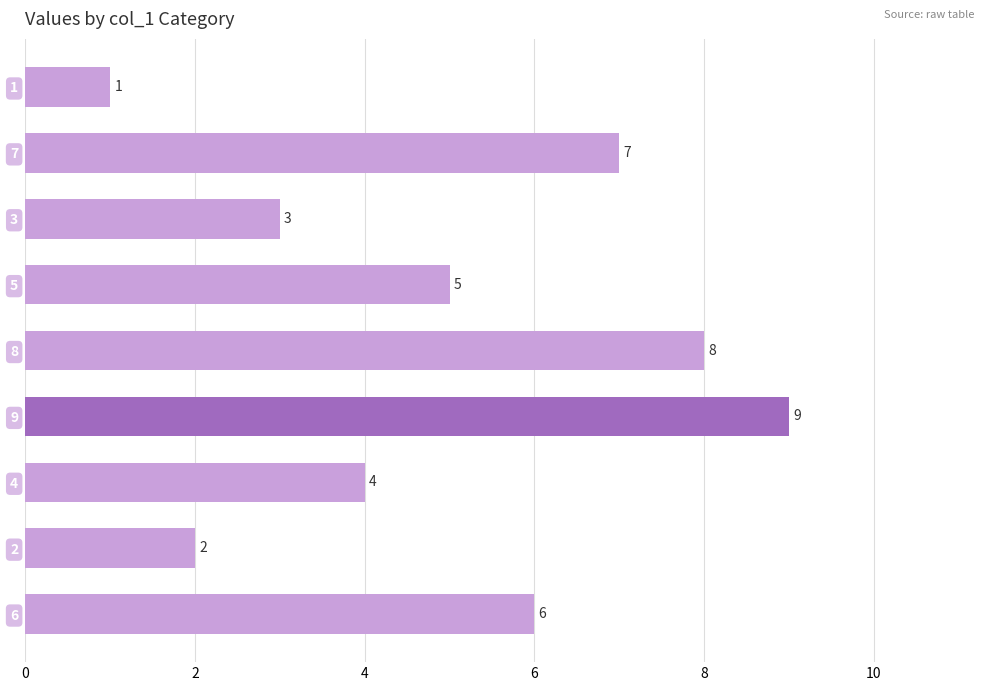

Count the values in the range 3 to 7.

5